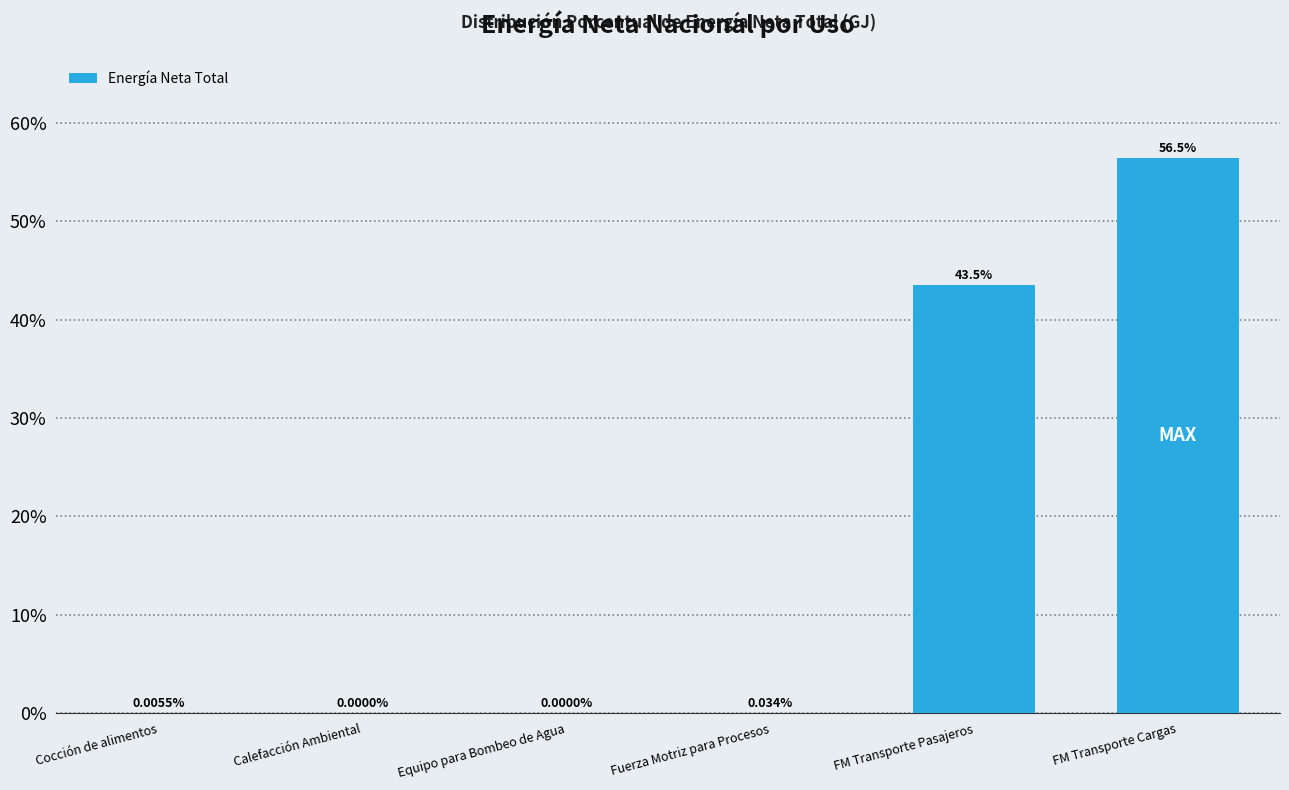

At which category does the chart reach its peak across all series?

FM Transporte Cargas